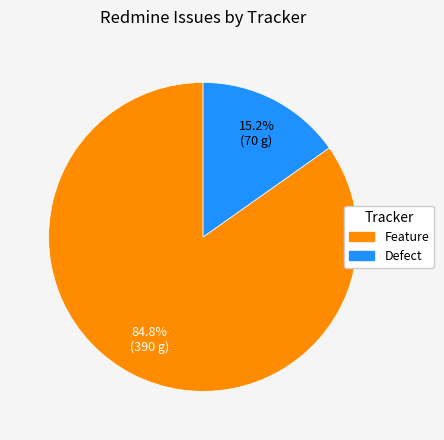

To the nearest percent, what percentage of the pie is Defect?

15%